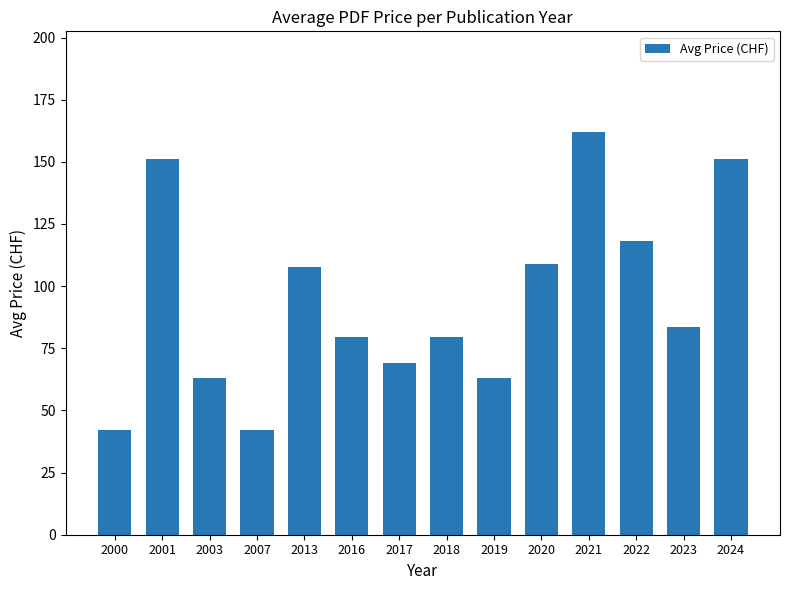

What is the difference between the values at 2022 and 2019?

55.0